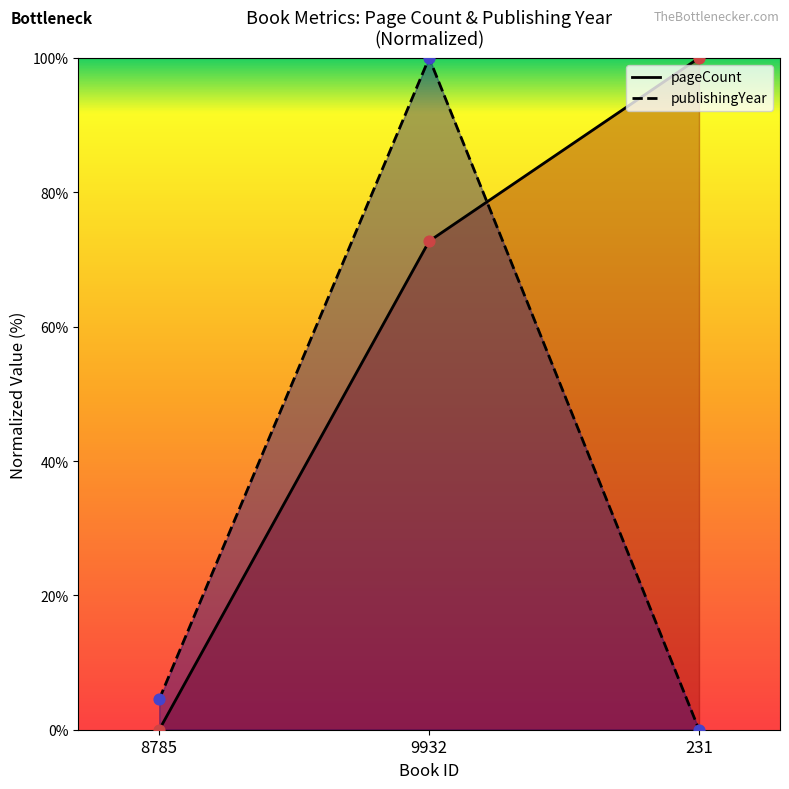

Which series contains the lowest Y value?

pageCount